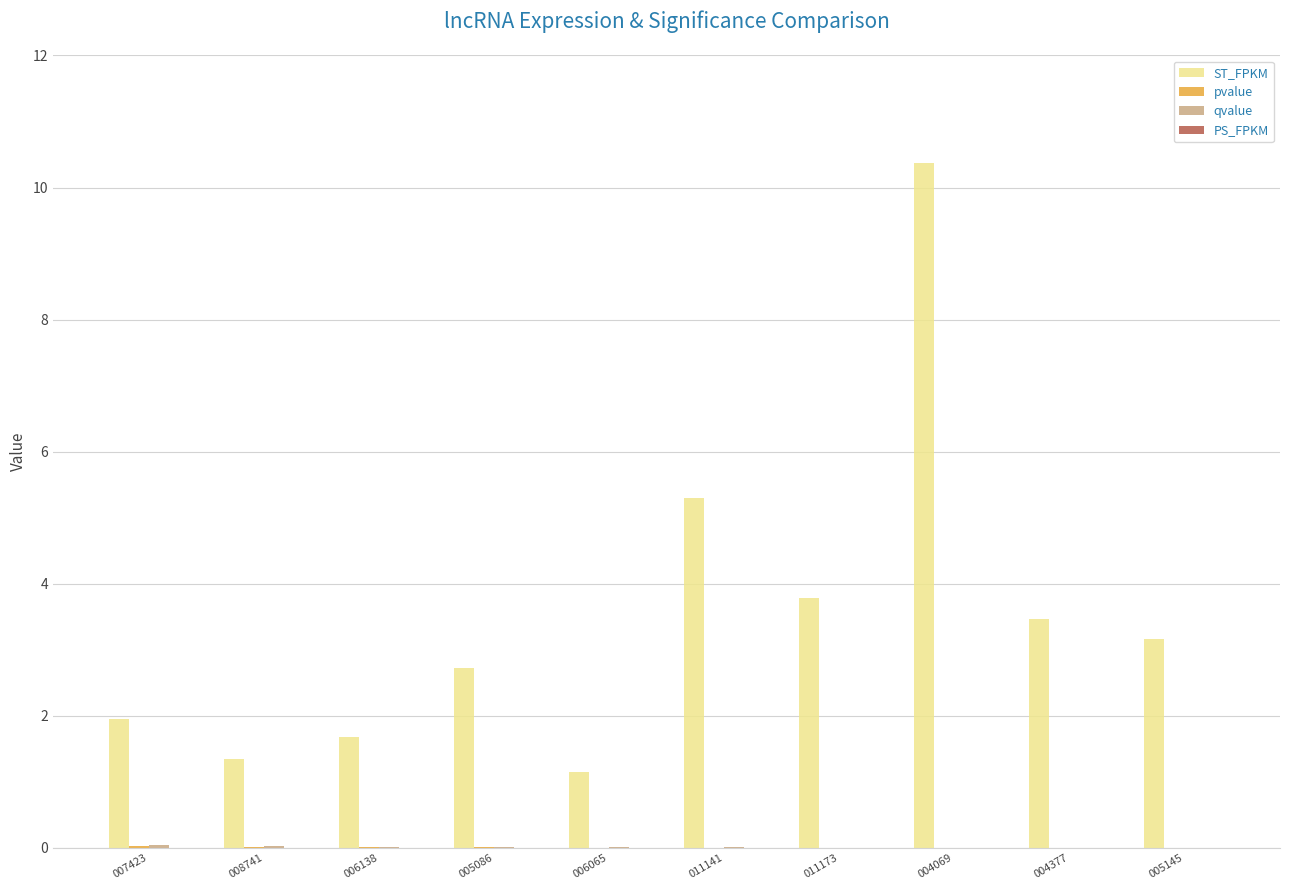

Between 005086 and 004069, which series saw the biggest shift?

ST_FPKM